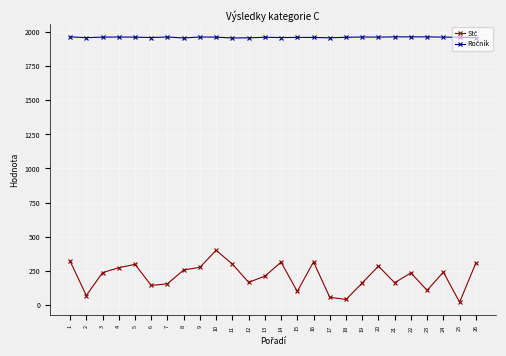

How many data points does each series have?

26